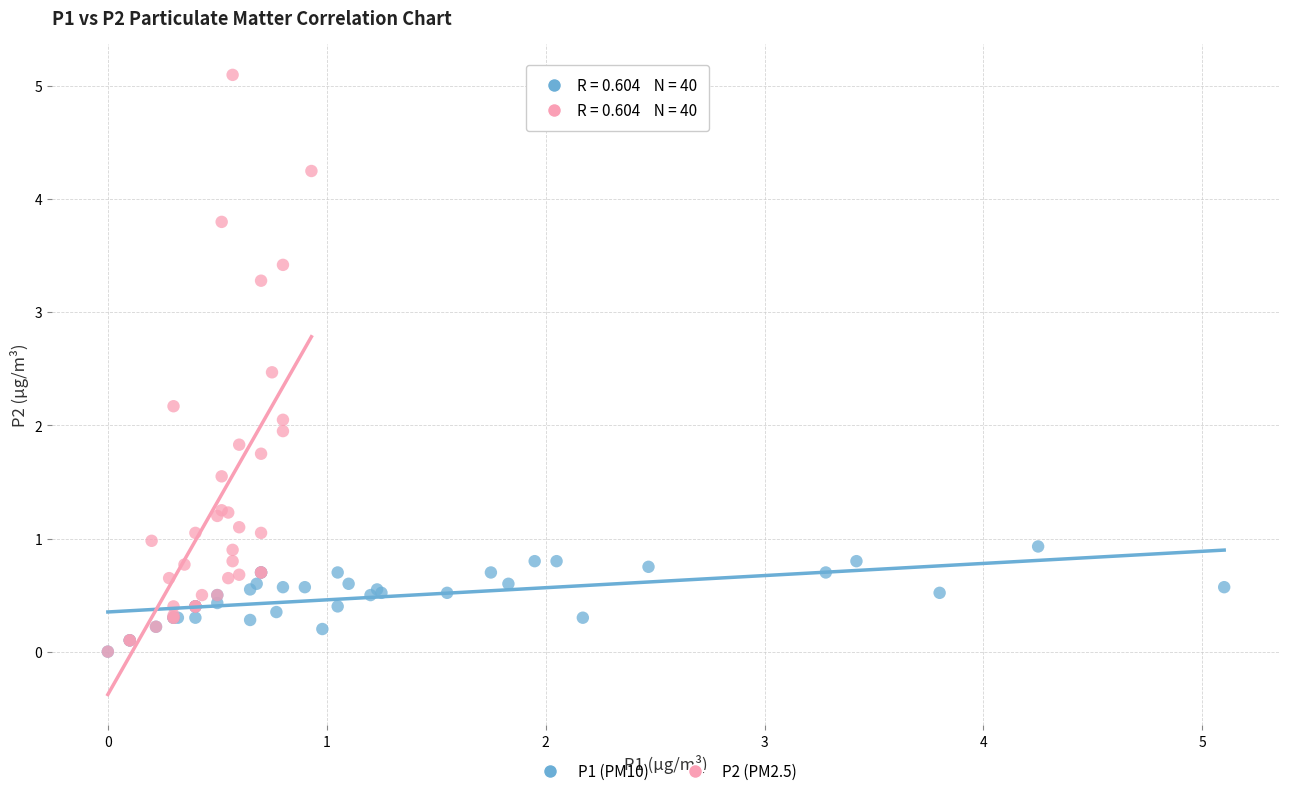

What are all the series names shown in the legend?

P1 (PM10), P2 (PM2.5)